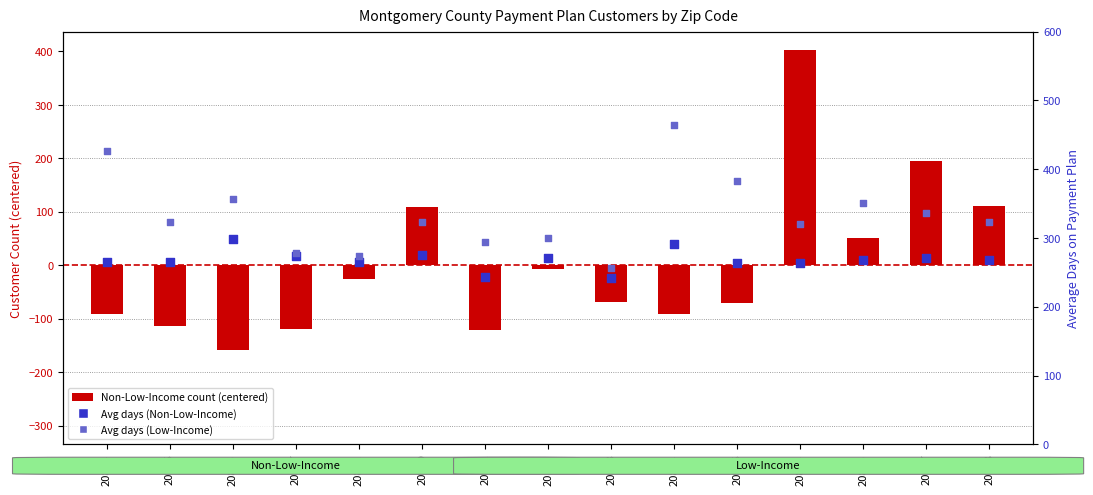

Which series reaches the minimum Y coordinate?

Non-Low-Income count (centered)